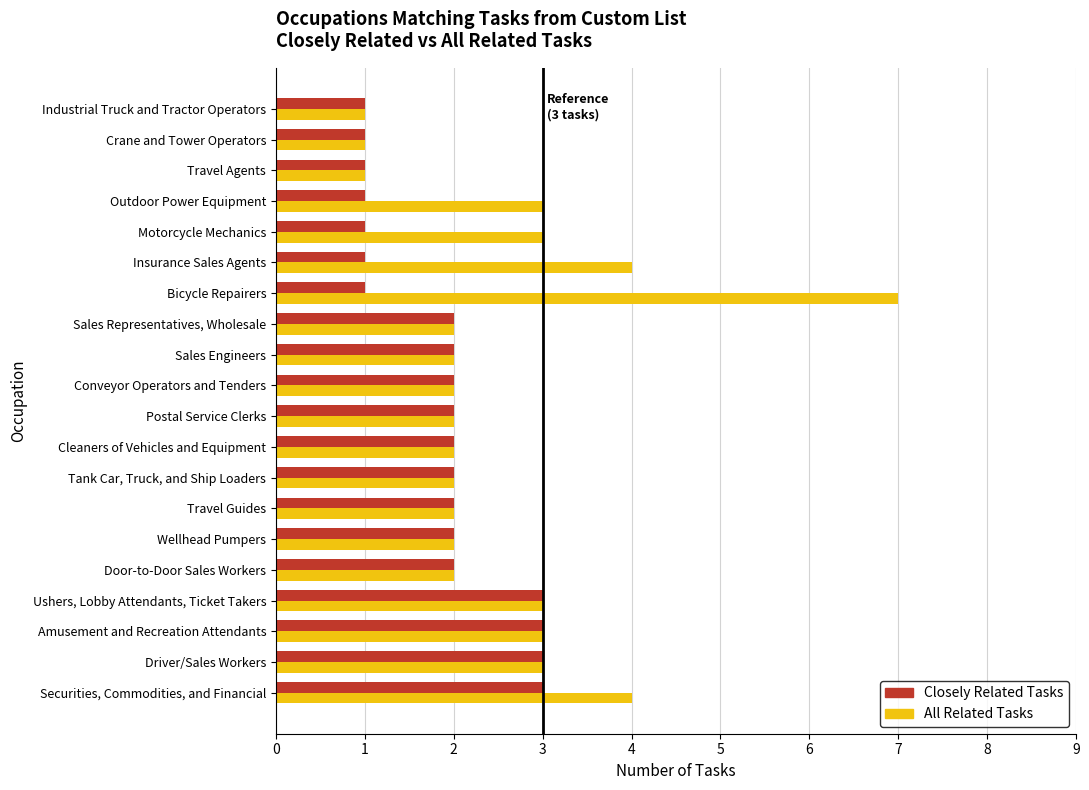

Which series has the widest spread of values?

All Related Tasks